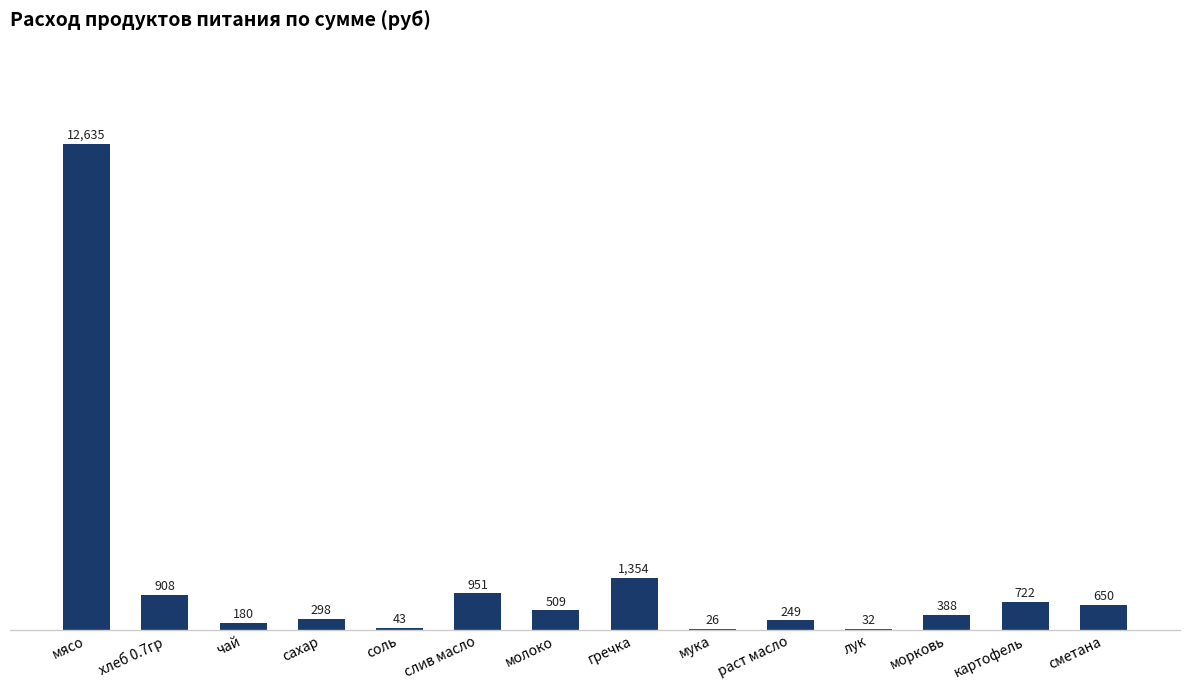

At which label does the data first exceed 509?

мясо